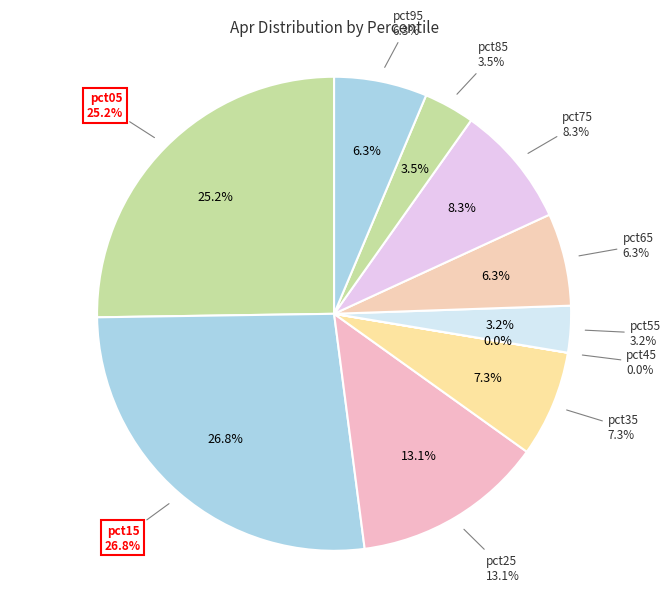

Which has a higher value, pct65 or pct45?

pct65